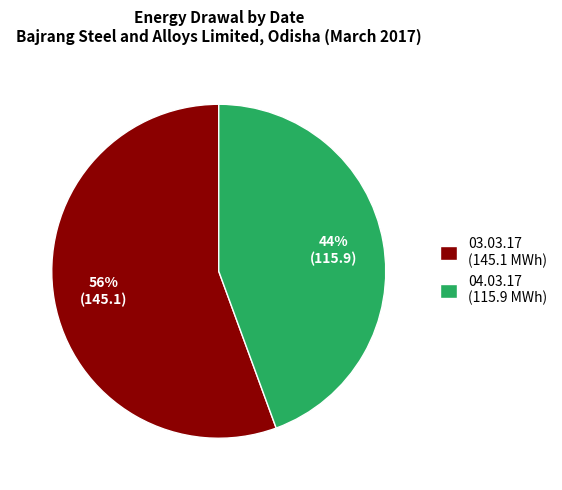

What is the majority slice?

03.03.17 (145.1 MWh)